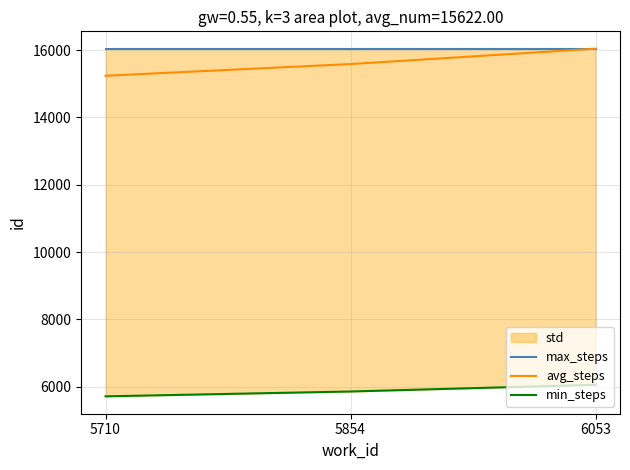

What is the spread (max minus min) of values at 6053?

9989